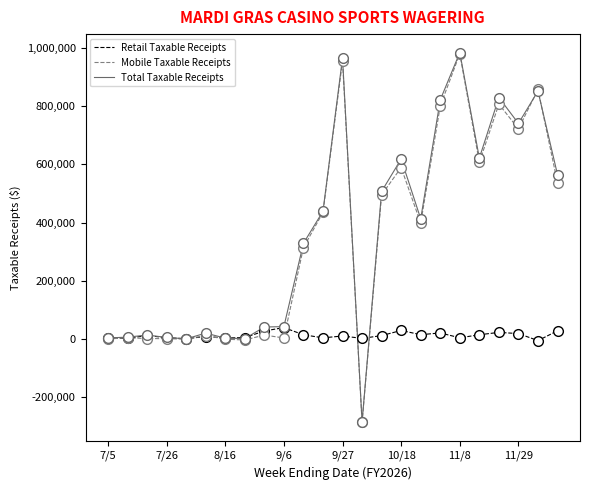

True or false: Total Taxable Receipts has more than 2 interior local peaks.

True